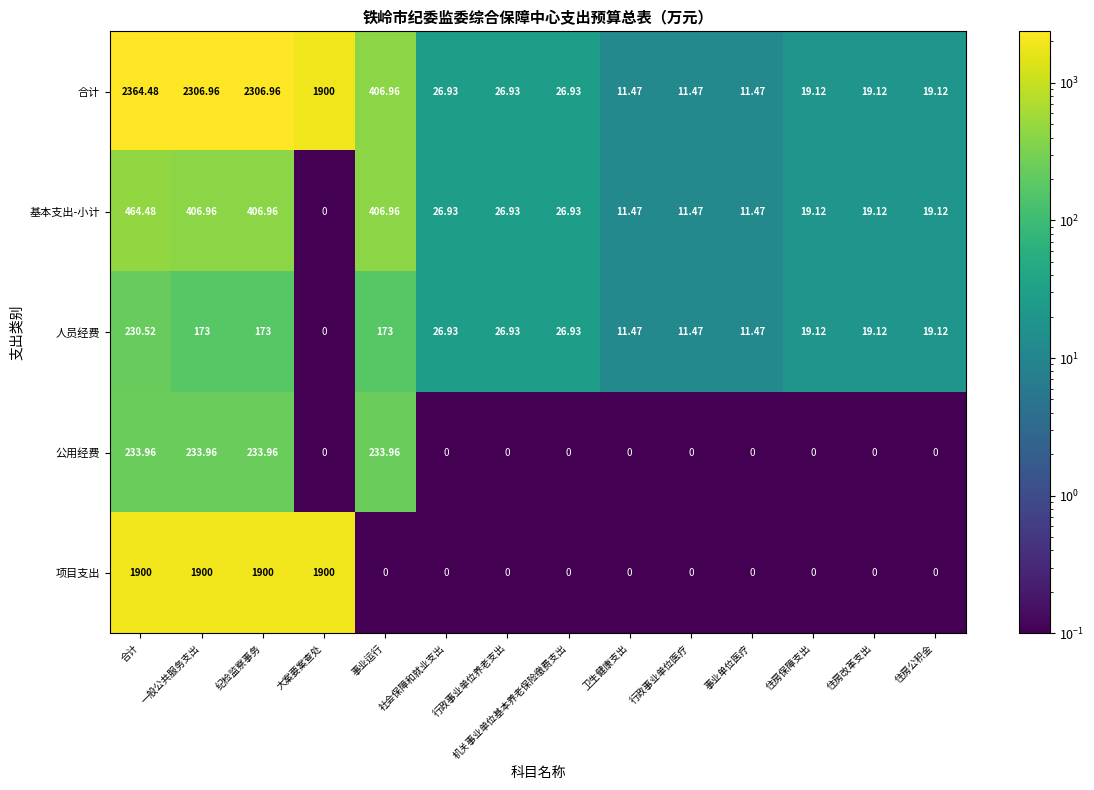

At how many categories does at least one series exceed 1711?

4